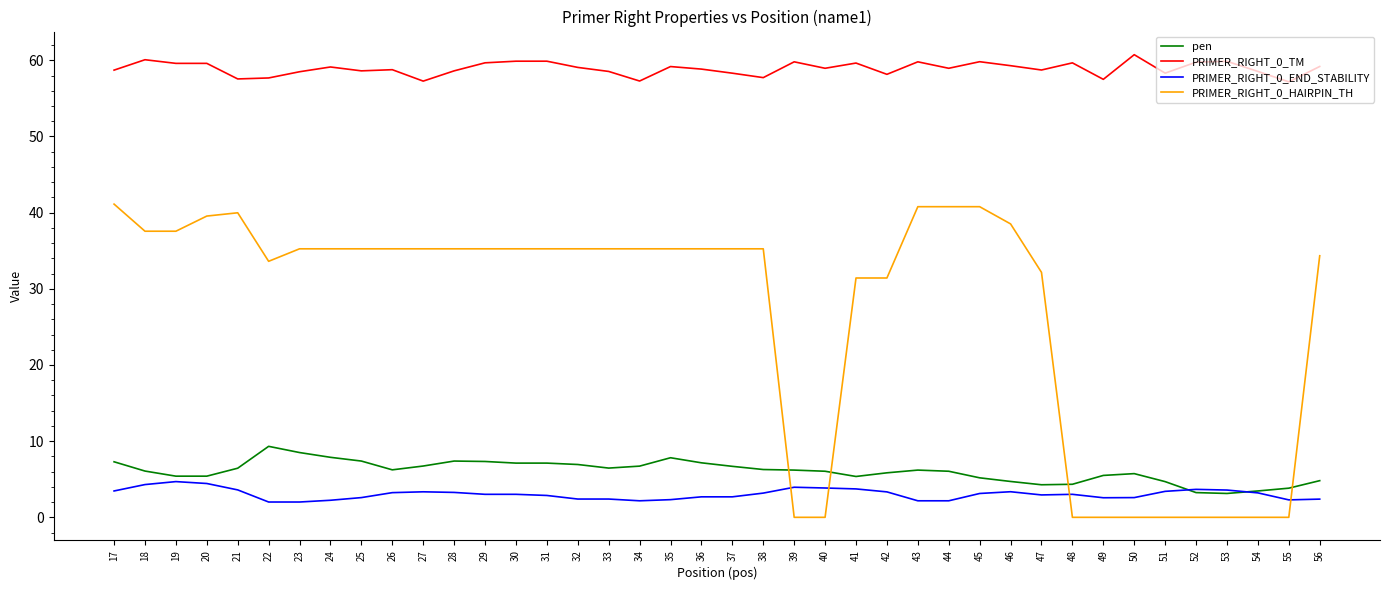

Is this an area chart (filled region under the line)?

No